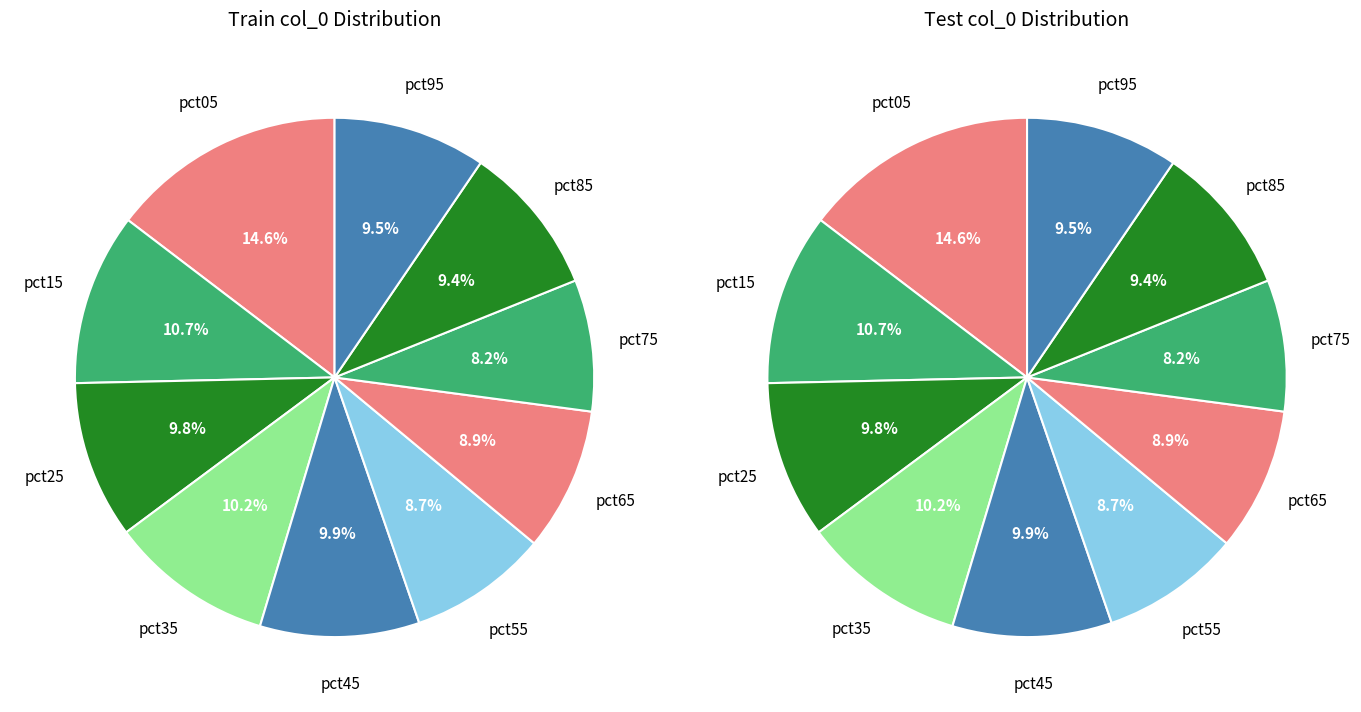

Is there any slice that represents more than half of the pie?

No